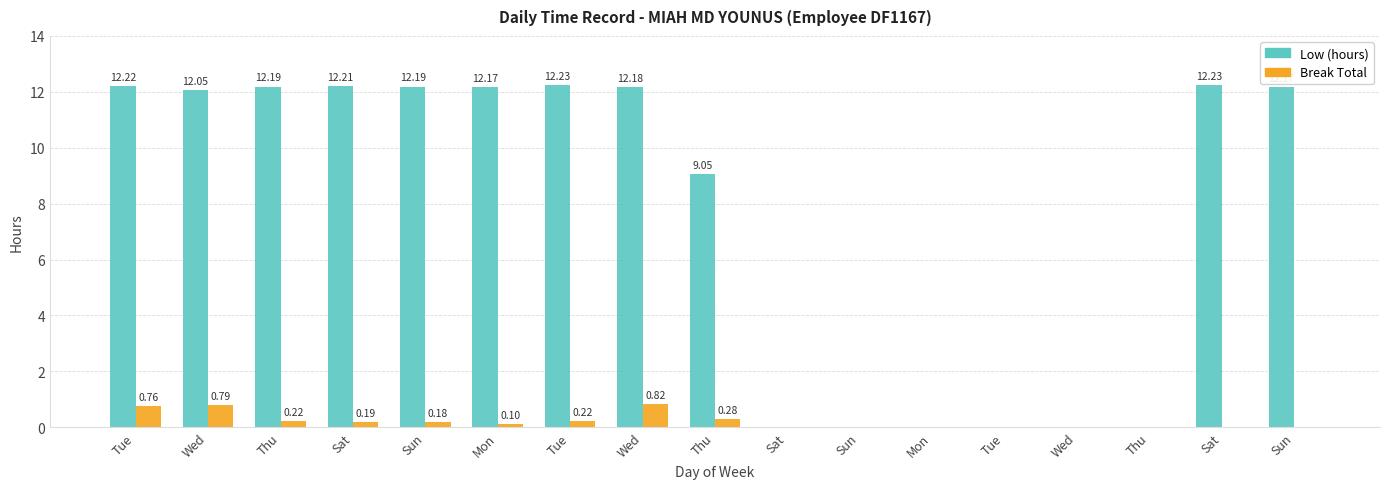

What are all the series names shown in the legend?

Low (hours), Break Total